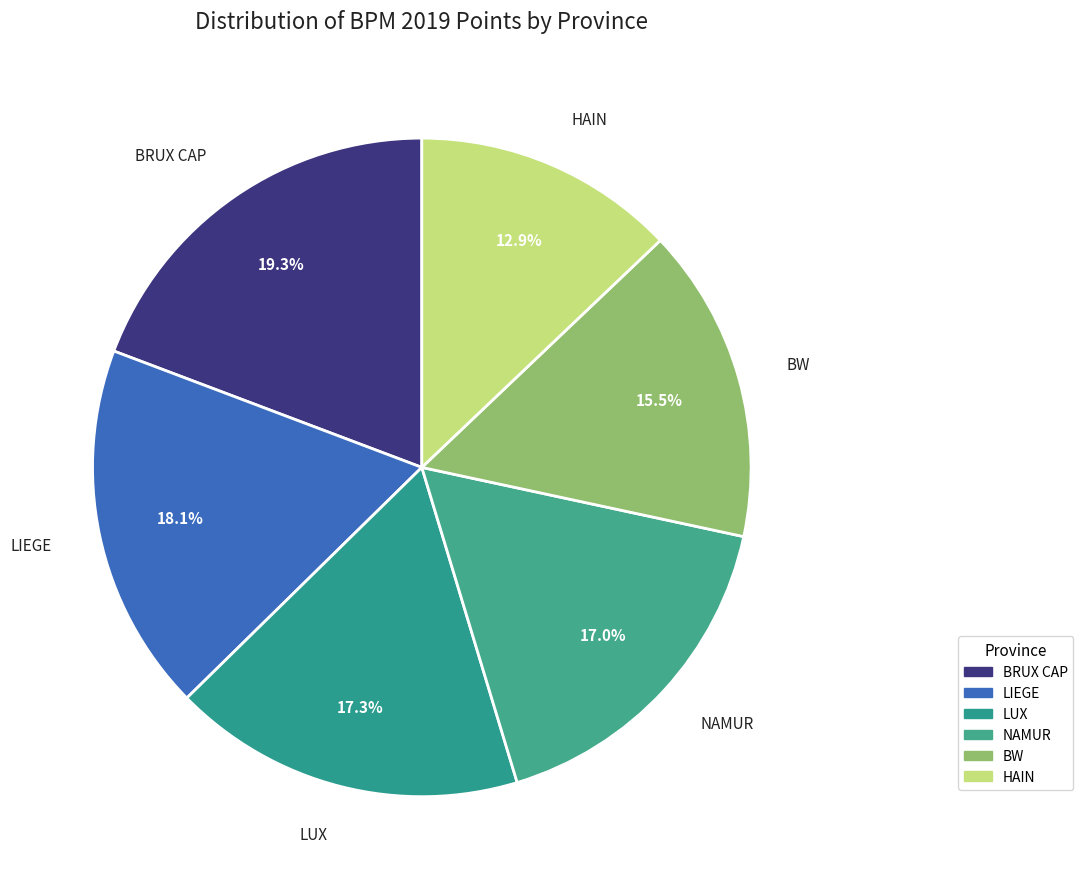

To the nearest percent, what is the combined percentage of LIEGE and LUX?

35%